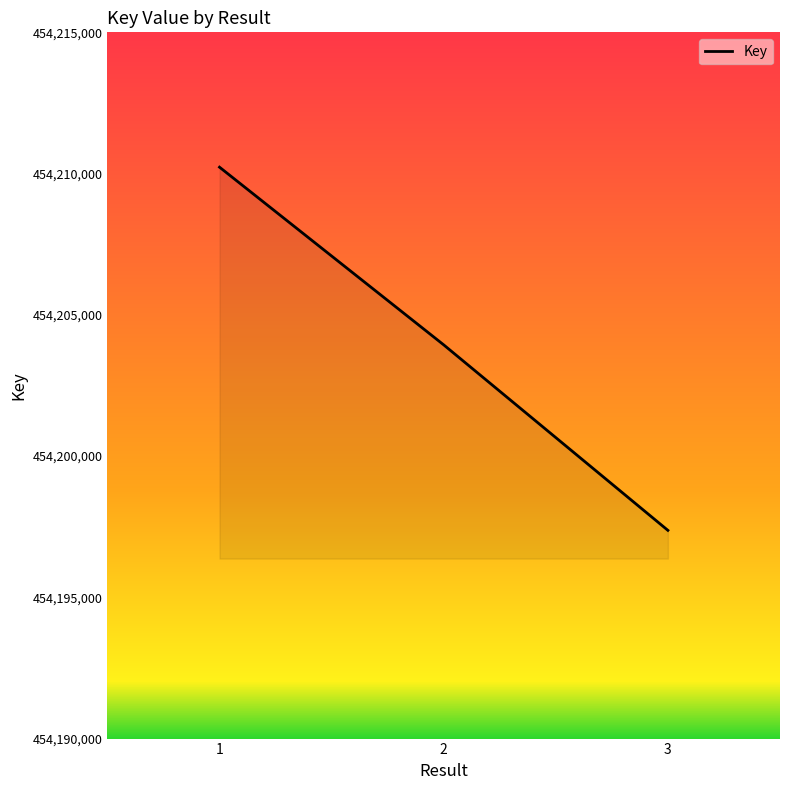

Where is the data nearest to the value 454203799?

2